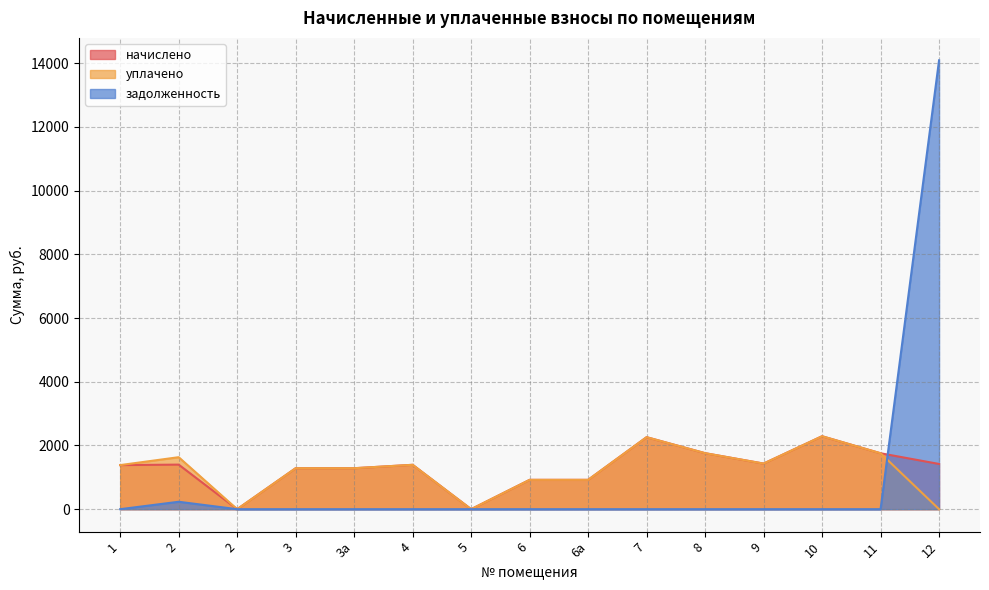

Which series has the largest range (max minus min)?

задолженность